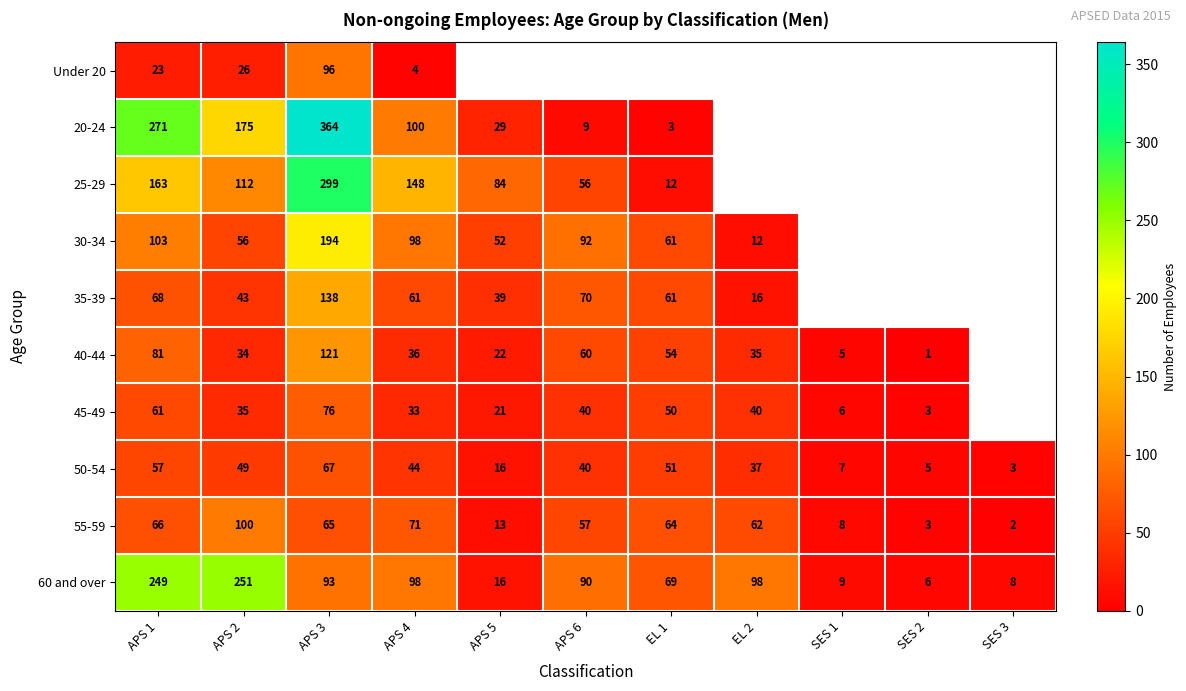

Which series changed the most between APS 2 and APS 4?

60 and over